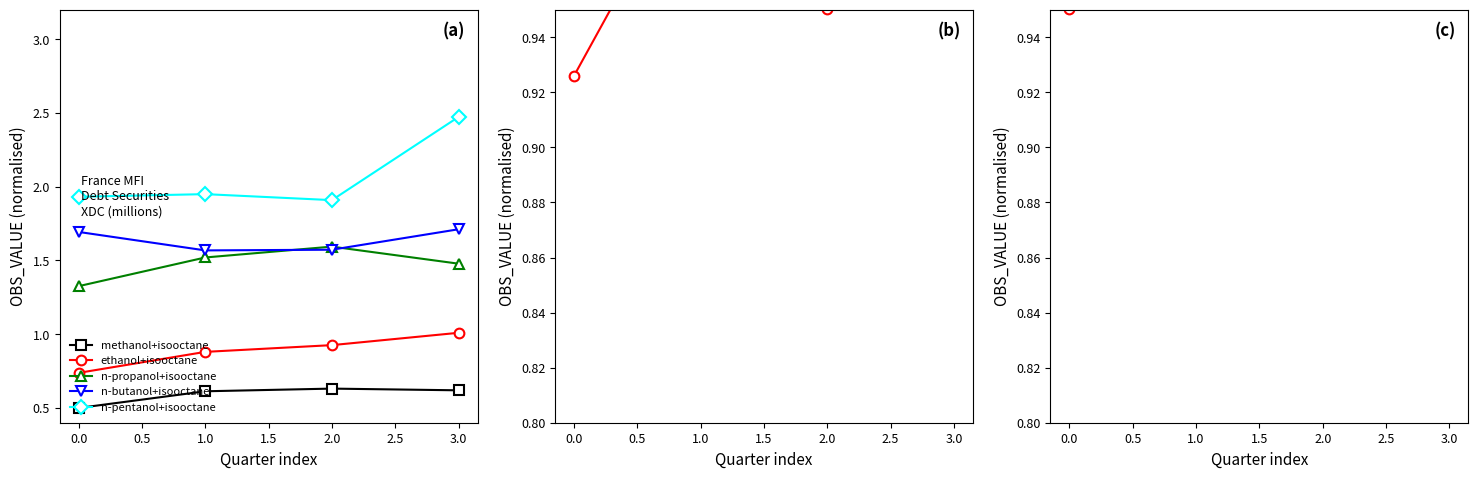

What are all the series names shown in the legend?

methanol+isooctane, ethanol+isooctane, n-propanol+isooctane, n-butanol+isooctane, n-pentanol+isooctane